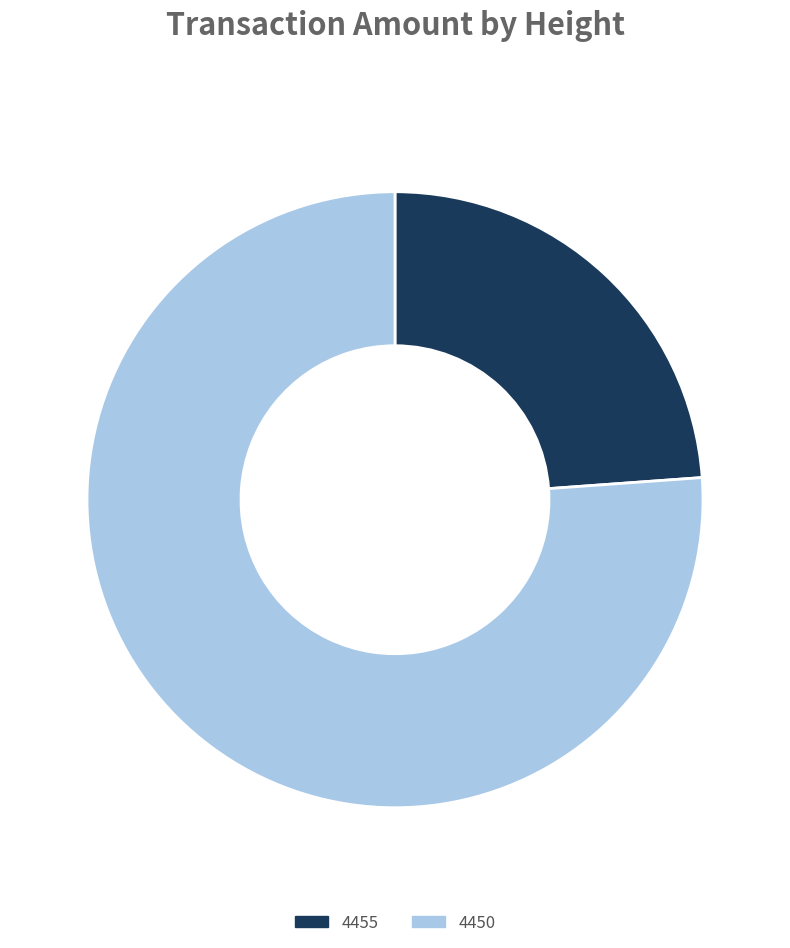

Which category has the biggest portion of the pie?

4450